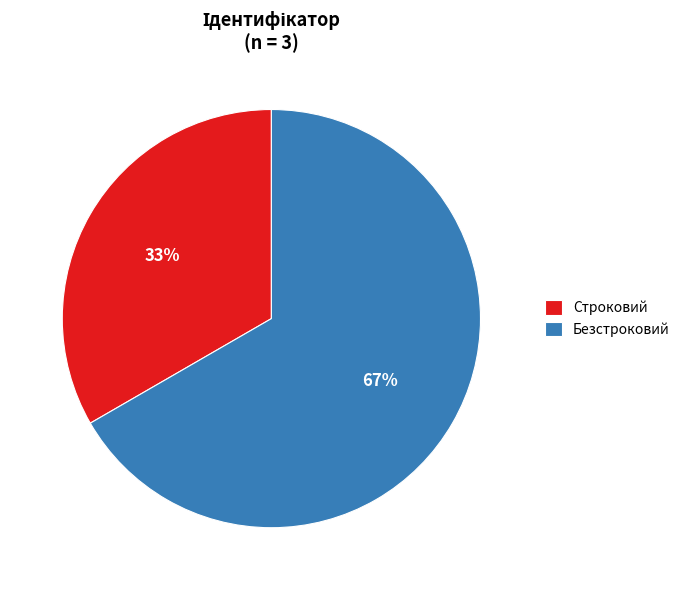

Is there a majority slice in this chart?

Yes